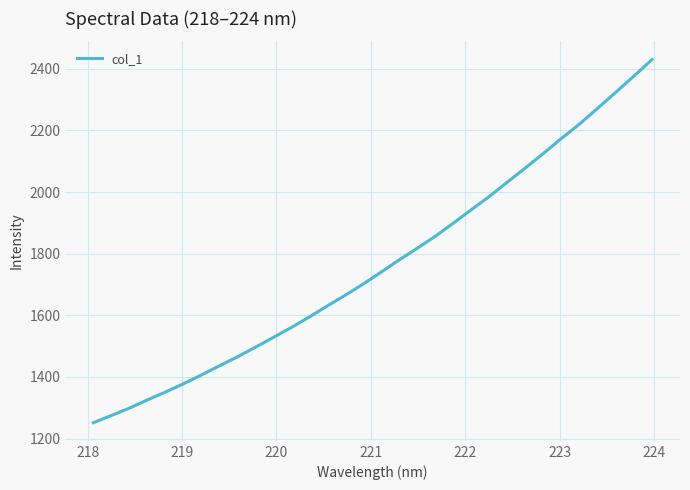

How many categories are shown in the chart?

32